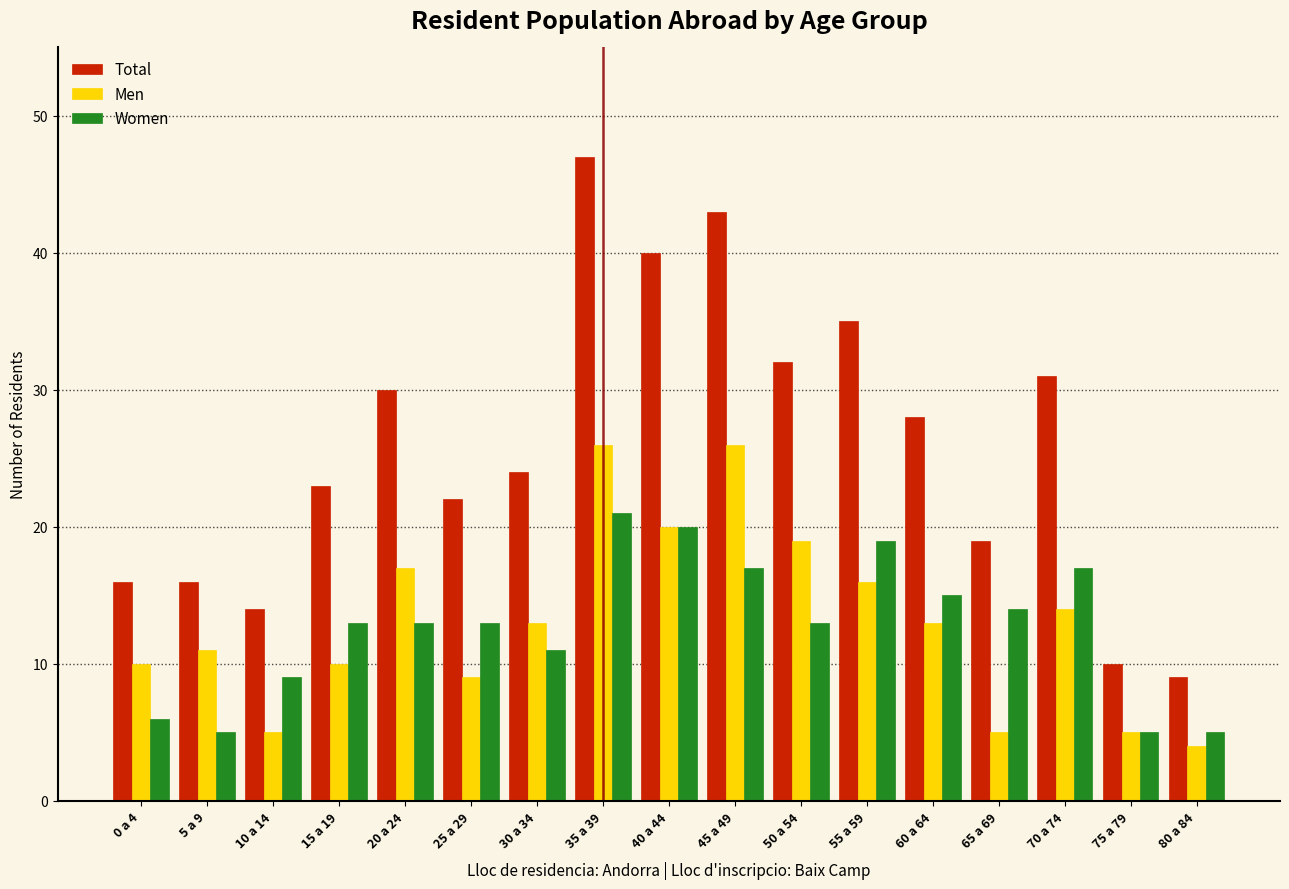

At which category is the sum across all series the highest?

35 a 39